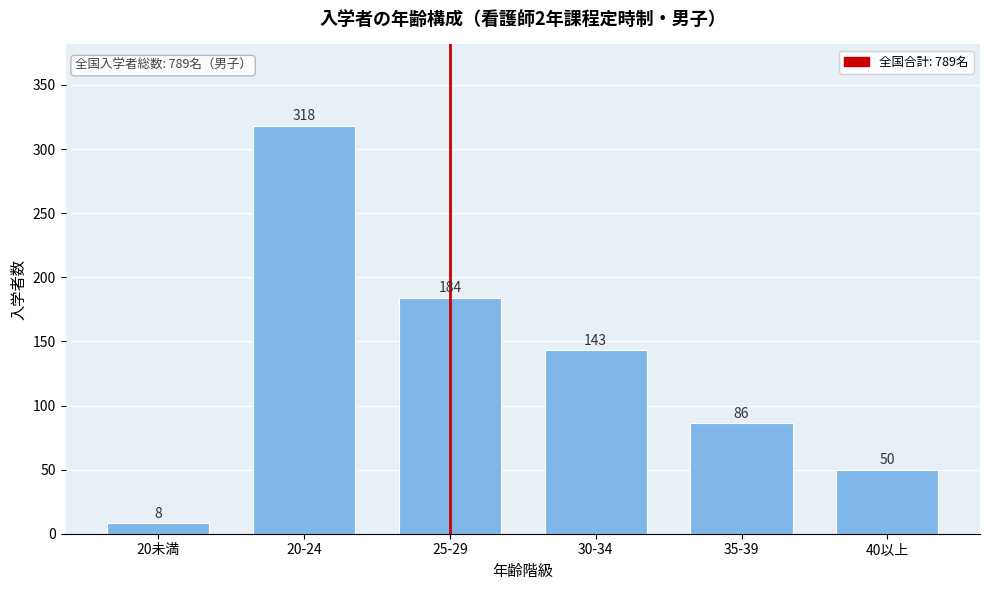

Reading left to right, extract all data points from this chart.

20未満=8	20-24=318	25-29=184	30-34=143	35-39=86	40以上=50